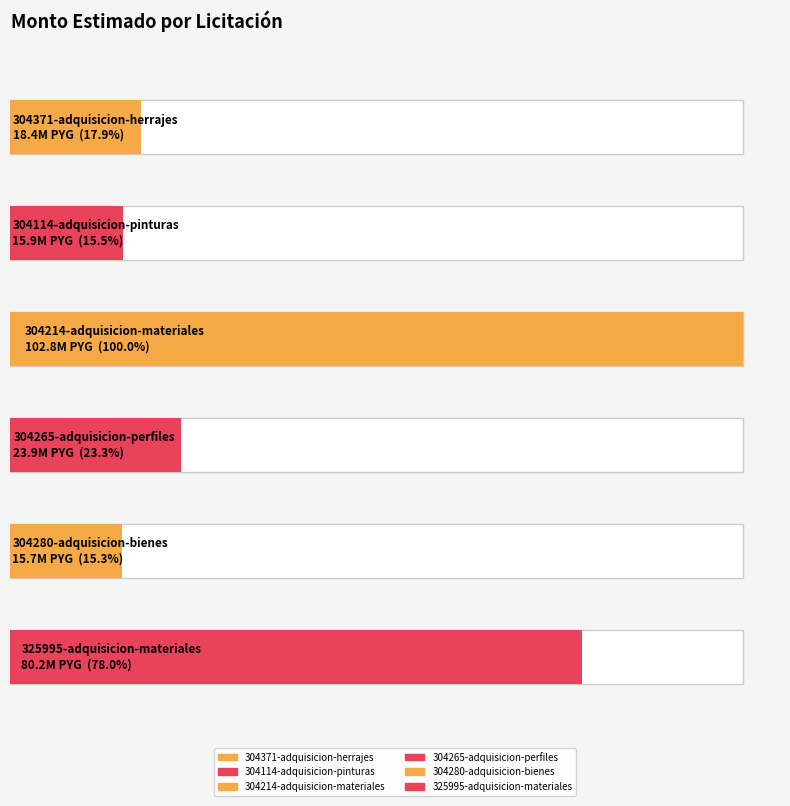

Which category has the highest value across all series?

304214-adquisicion-materiales